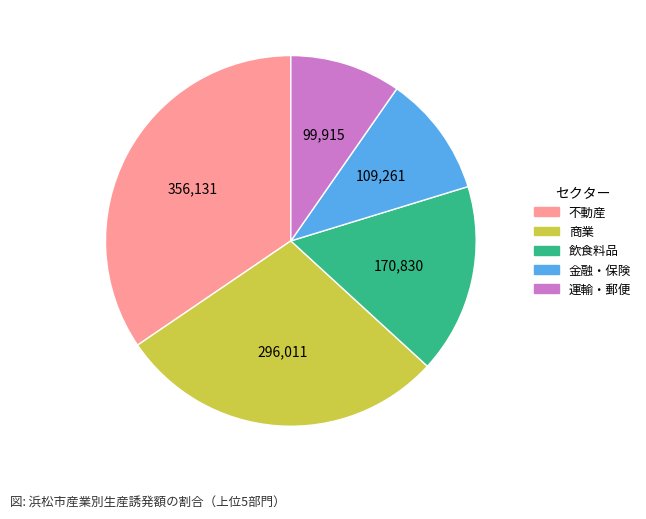

Does any single category account for the majority?

No